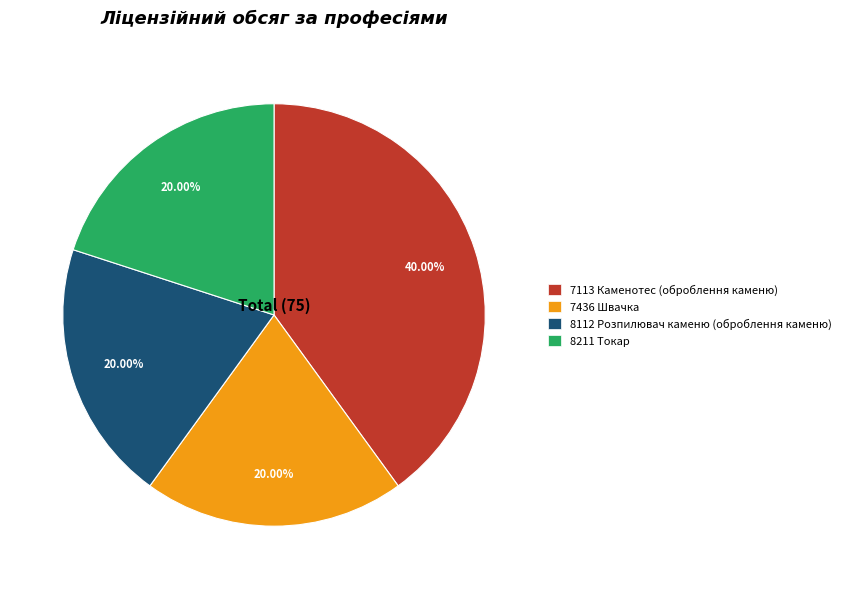

Which slice is the largest?

7113 Каменотес (оброблення каменю)